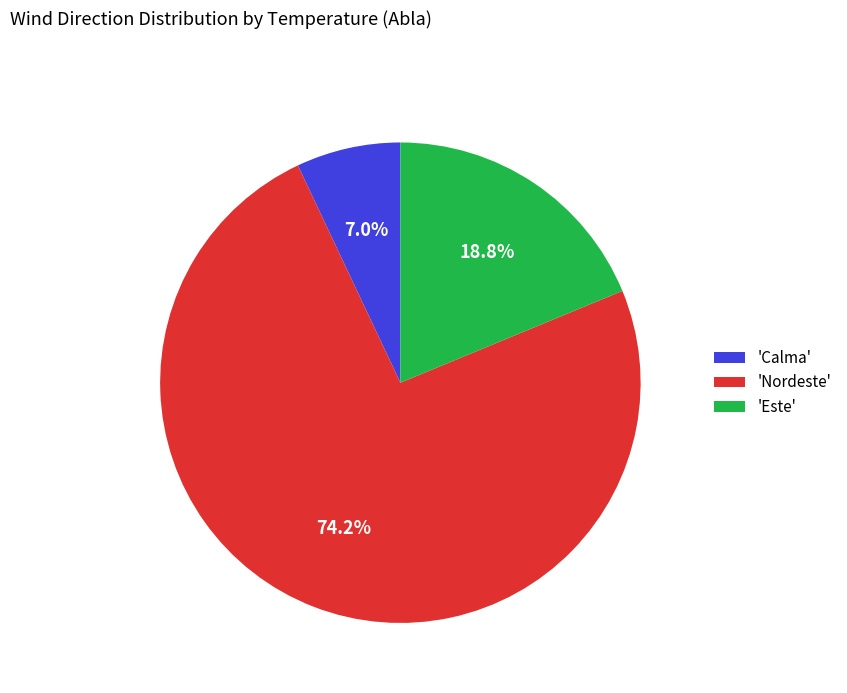

Count the number of slices in the pie.

3